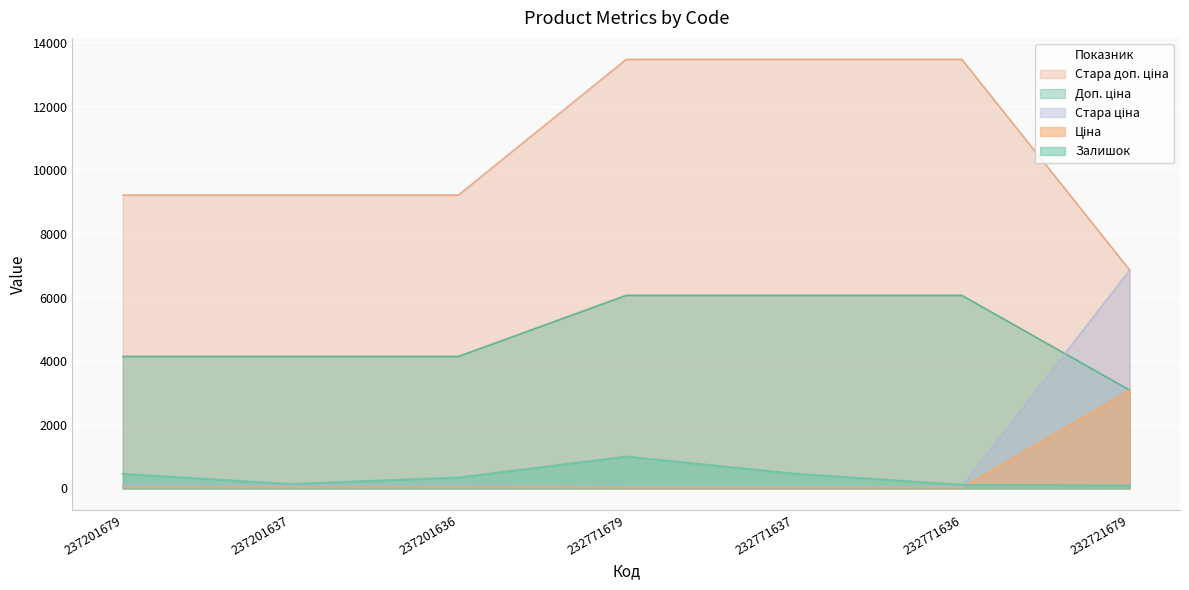

Reading right to left, what are all the values shown in this chart?

Залишок: 96.0	114.0	465.0	1003.0	344.0	138.0	458.0
Ціна: 3091.2	27.0	27.0	27.0	41.5	41.5	41.5
Стара ціна: 6869.4	60.0	60.0	60.0	92.3	92.3	92.3
Доп. ціна: 3091.0	6072.0	6072.0	6072.0	4152.0	4152.0	4152.0
Стара доп. ціна: 6869.4	13493.2	13493.2	13493.2	9227.0	9227.0	9227.0